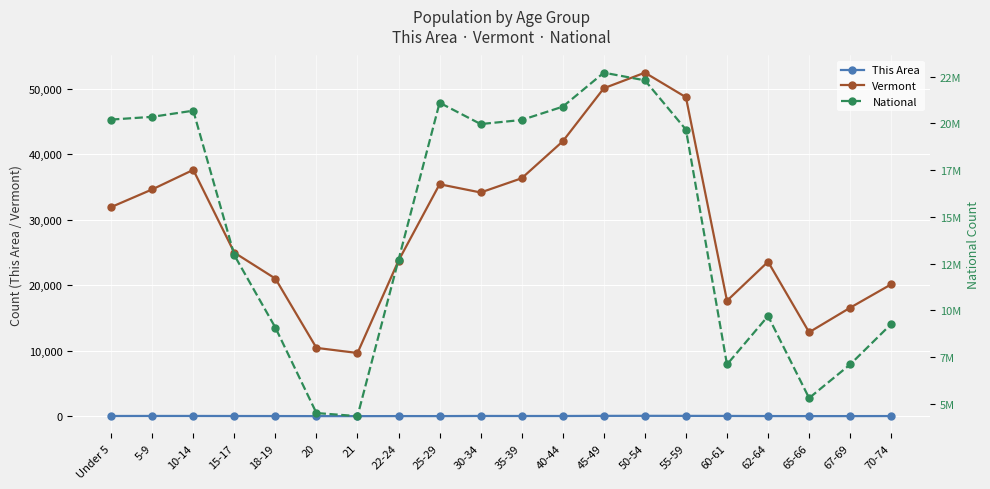

What is the spread (max minus min) of values at 62-64?

9704183